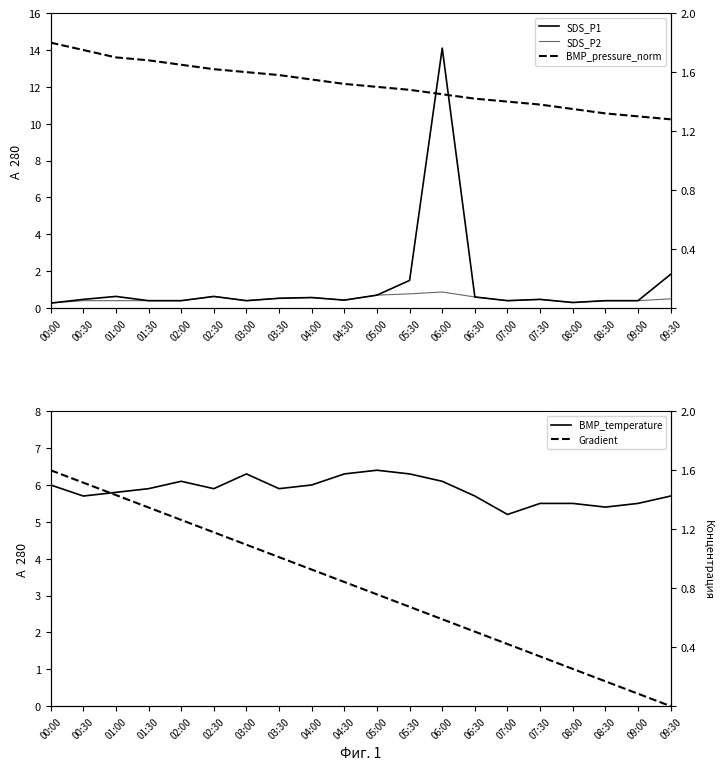

Reading left to right, list all the values displayed in this chart.

SDS_P1: 0.3	0.5	0.6	0.4	0.4	0.6	0.4	0.5	0.6	0.4	0.7	1.5	14.1	0.6	0.4	0.5	0.3	0.4	0.4	1.8
SDS_P2: 0.3	0.4	0.4	0.4	0.4	0.6	0.4	0.5	0.6	0.4	0.7	0.8	0.9	0.6	0.4	0.5	0.3	0.4	0.4	0.5
BMP_pressure_norm: 1.8	1.8	1.7	1.7	1.6	1.6	1.6	1.6	1.6	1.5	1.5	1.5	1.4	1.4	1.4	1.4	1.4	1.3	1.3	1.3
BMP_temperature: 6.0	5.7	5.8	5.9	6.1	5.9	6.3	5.9	6.0	6.3	6.4	6.3	6.1	5.7	5.2	5.5	5.5	5.4	5.5	5.7
Gradient: 1.6	1.5	1.4	1.3	1.3	1.2	1.1	1.0	0.9	0.8	0.8	0.7	0.6	0.5	0.4	0.3	0.3	0.2	0.1	0.0